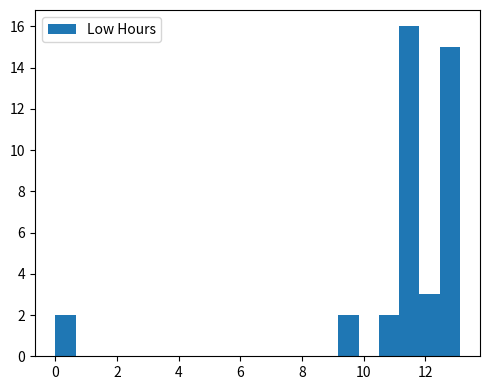

Around what value on the x-axis is the tallest bar? Give the approximate position of its centre, as read against the axis.

11.4